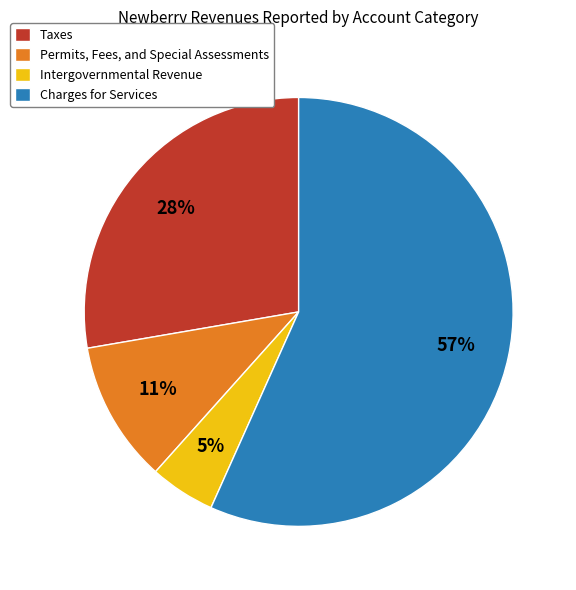

Do Charges for Services and Intergovernmental Revenue together represent more than half of the pie?

Yes